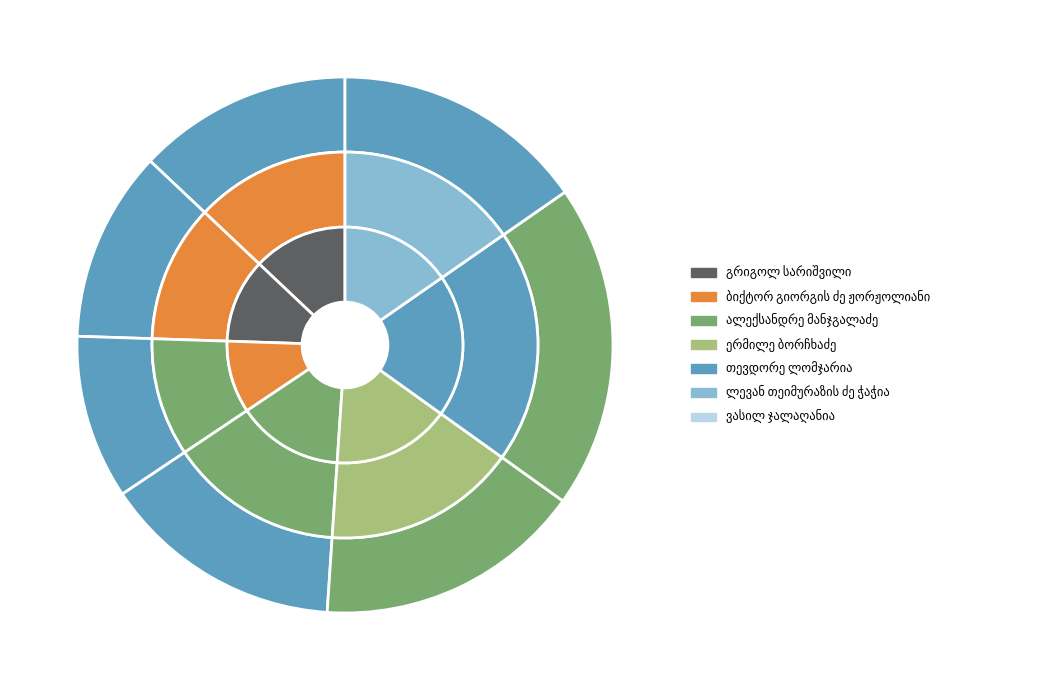

What is the ratio of the value at ვასილ ჯალაღანია to the value at ბიქტორ გიორგის ძე ჟორჟოლიანი?

1.3